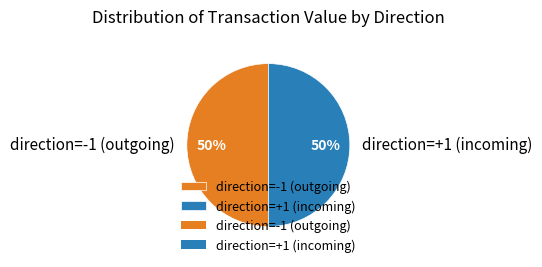

What is the ratio of the value at direction=-1 (outgoing) to the value at direction=+1 (incoming)?

1.0